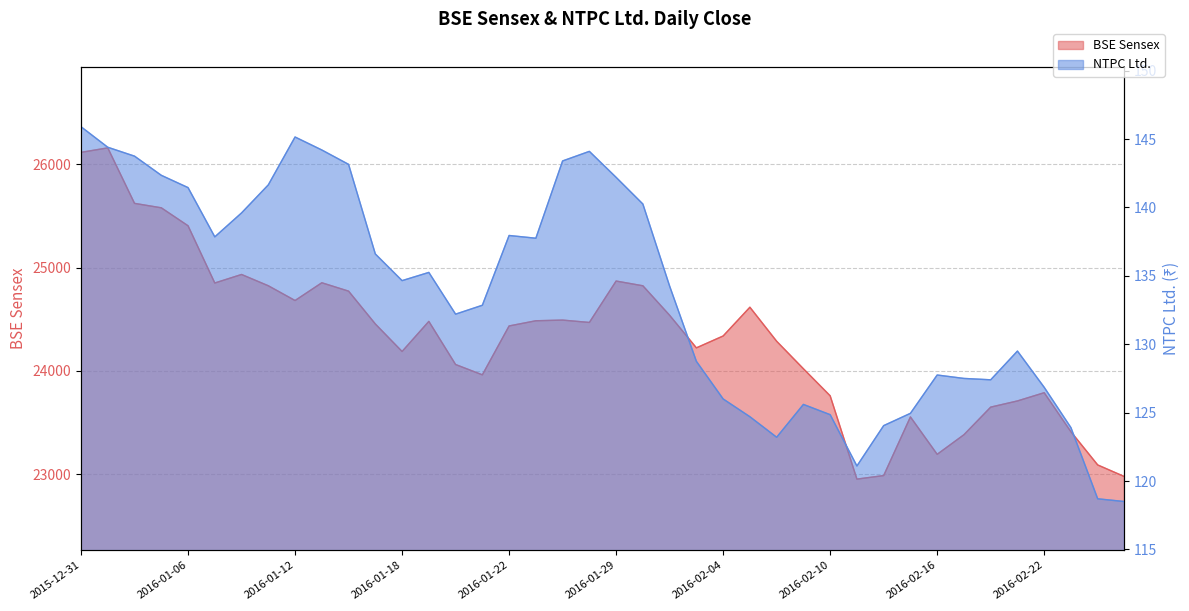

What is the sum of all NTPC Ltd. values?

5344.2